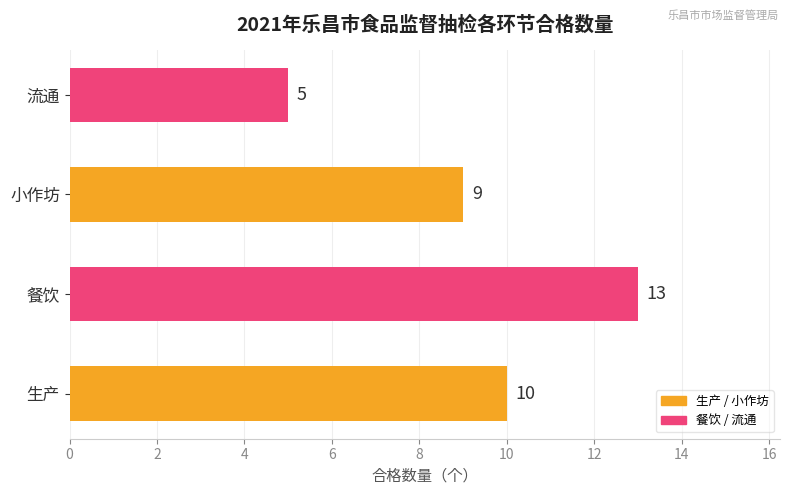

What is the sum of all values?

37